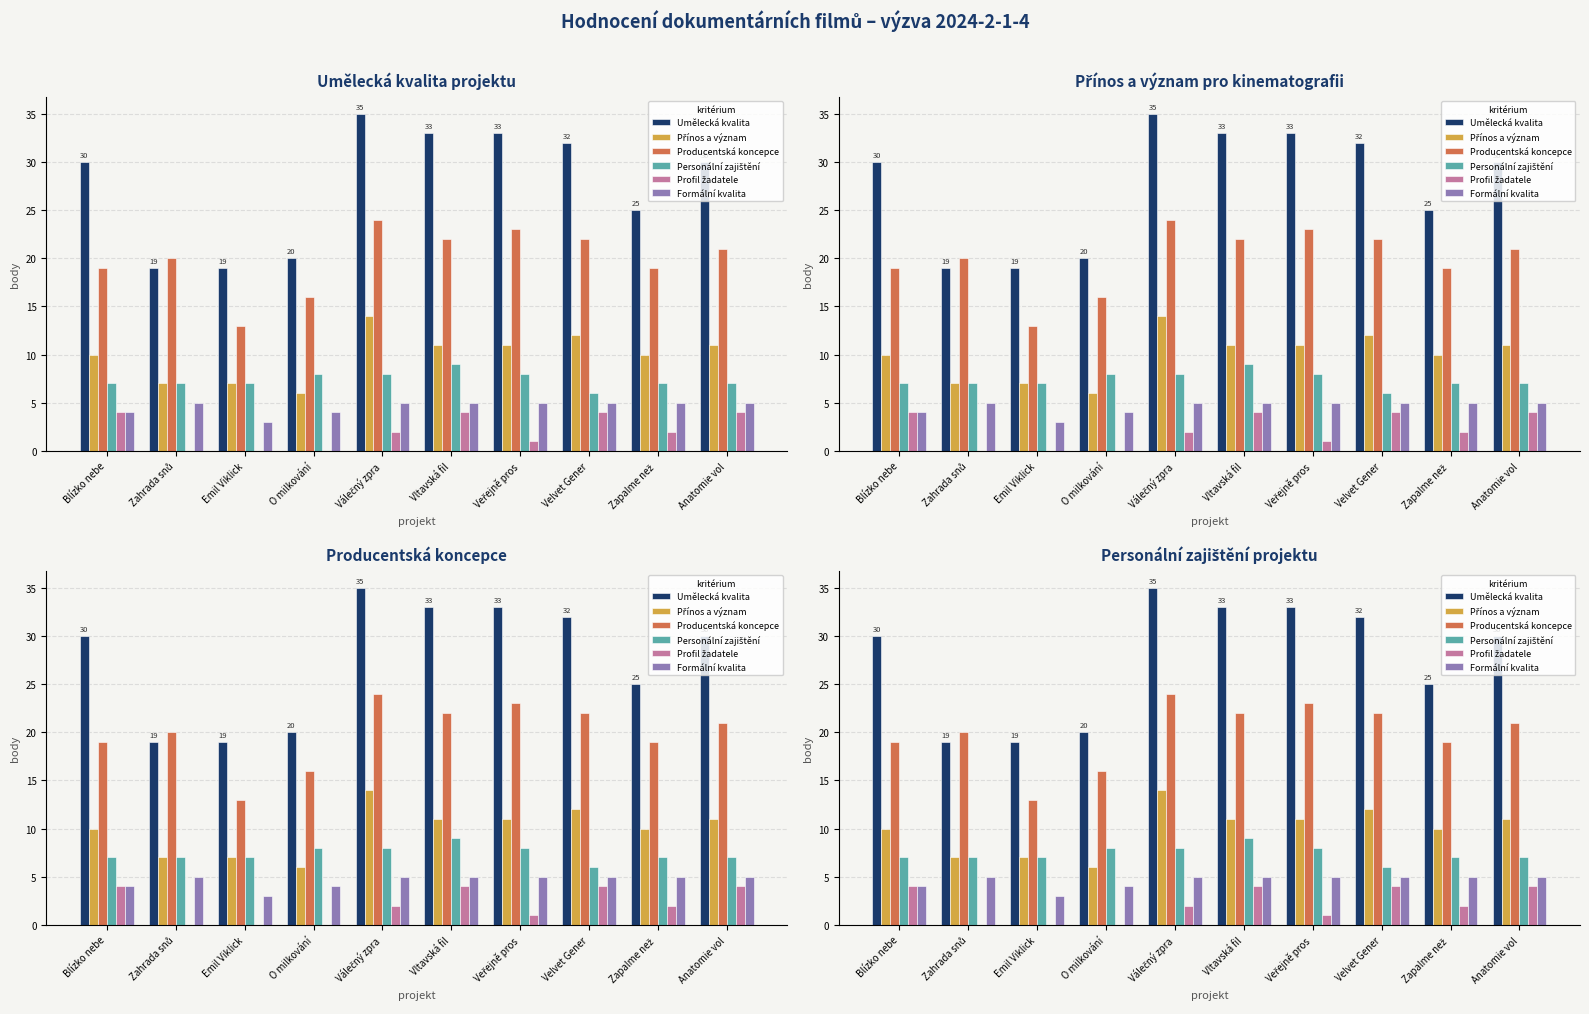

How many groups of bars are there?

10